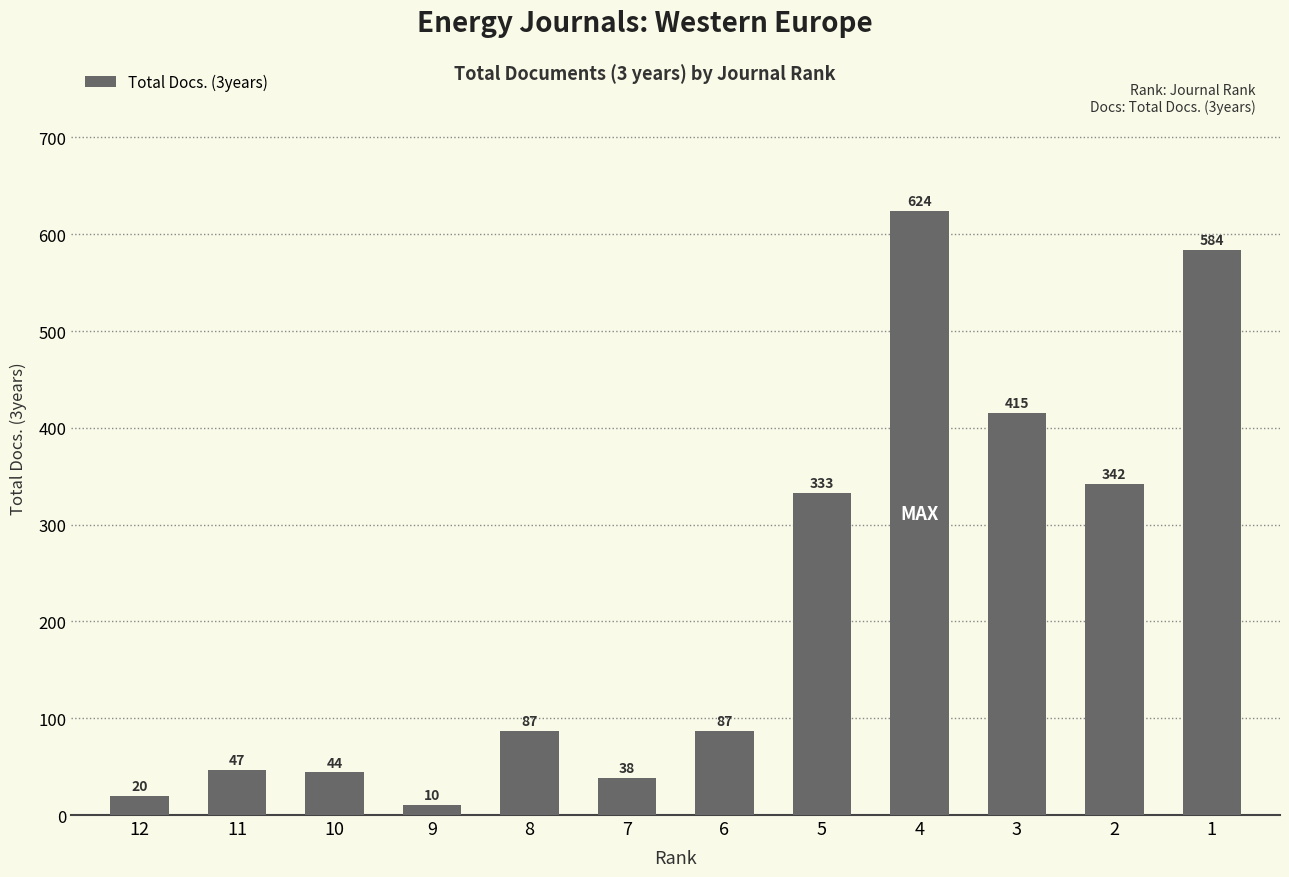

What is the sum of all values?

2631